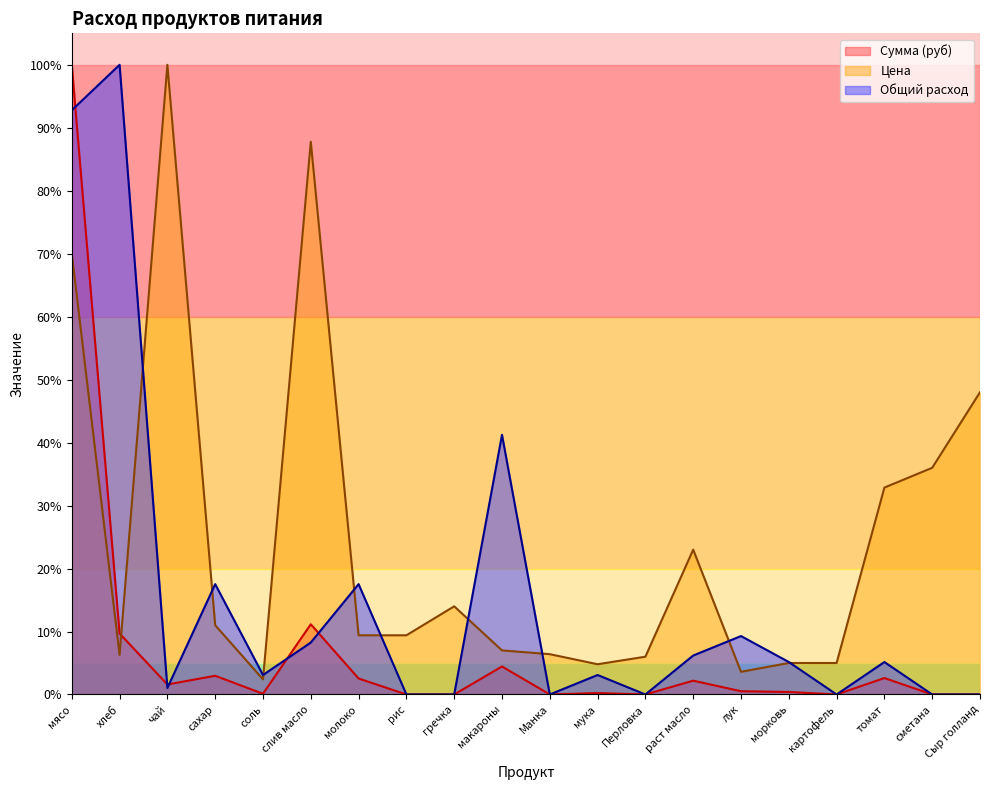

Reading left to right, list all the values displayed in this chart.

Цена: 70.0	6.3	100.0	11.0	2.4	87.8	9.4	9.4	14.0	7.0	6.4	4.8	6.0	23.0	3.6	5.0	5.0	32.9	36.0	48.0
Сумма (руб): 100.0	9.7	1.6	3.0	0.1	11.1	2.5	0.0	0.0	4.4	0.0	0.2	0.0	2.2	0.5	0.4	0.0	2.6	0.0	0.0
Общий расход: 92.8	100.0	1.0	17.5	3.1	8.2	17.5	0.0	0.0	41.2	0.0	3.1	0.0	6.2	9.3	5.2	0.0	5.2	0.0	0.0